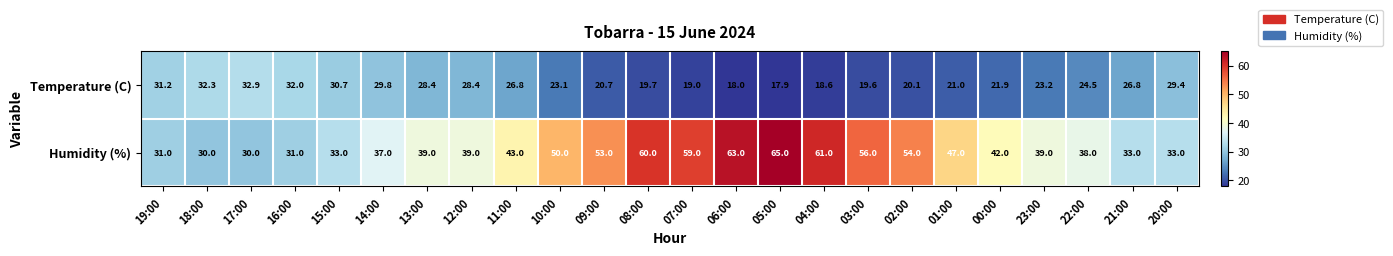

The Humidity (%) series shows 47.8 at 18:00. True or false?

False